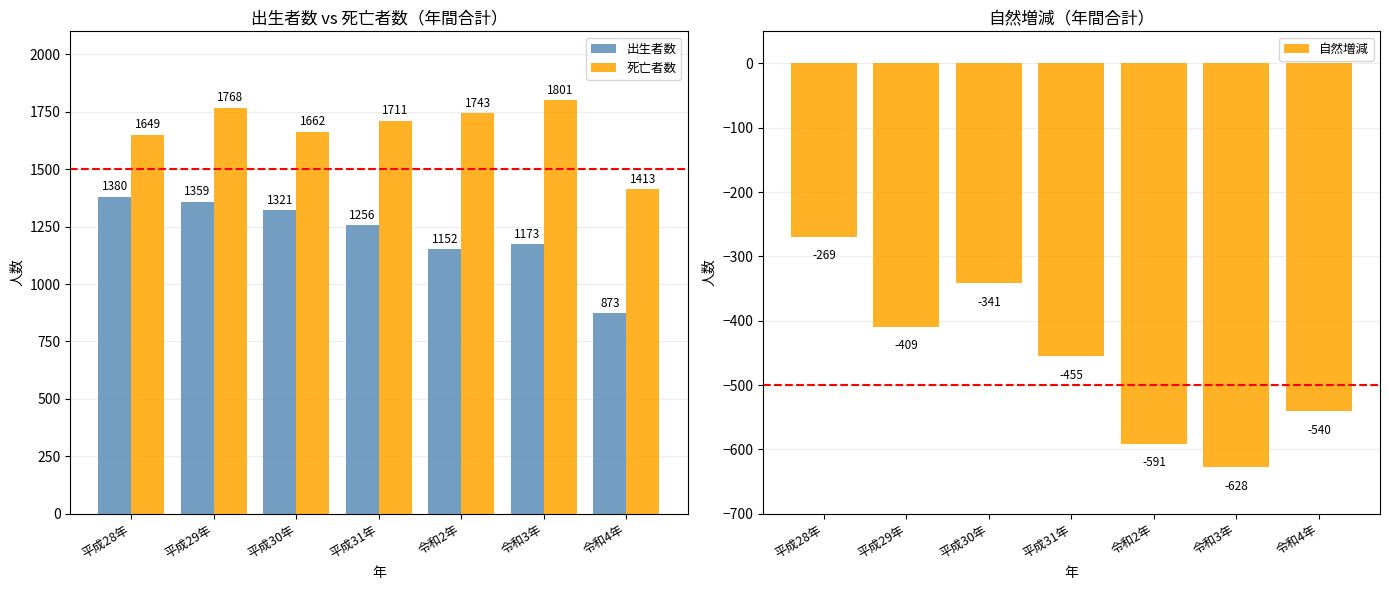

What is the difference between the highest and lowest values at 平成29年?

2177